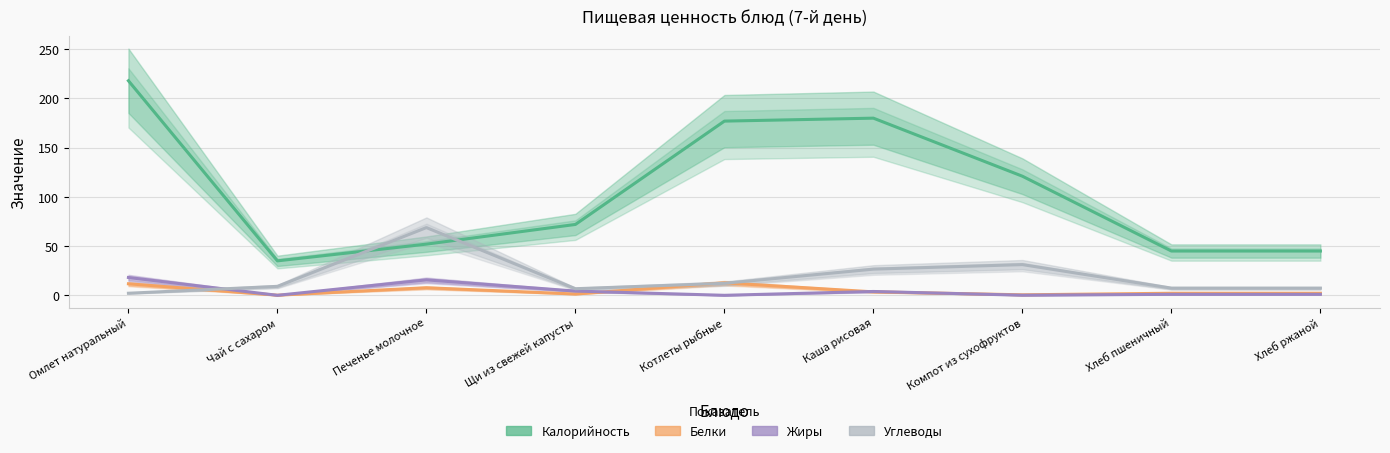

How many intersections are there between Жиры and Углеводы?

1